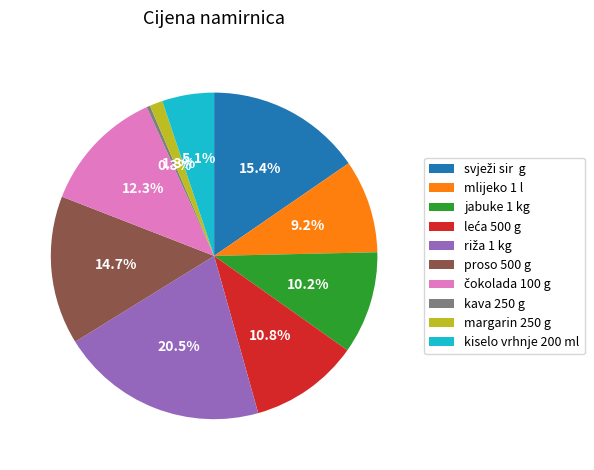

To the nearest percent, what is the difference between the largest and smallest slice percentages?

20%